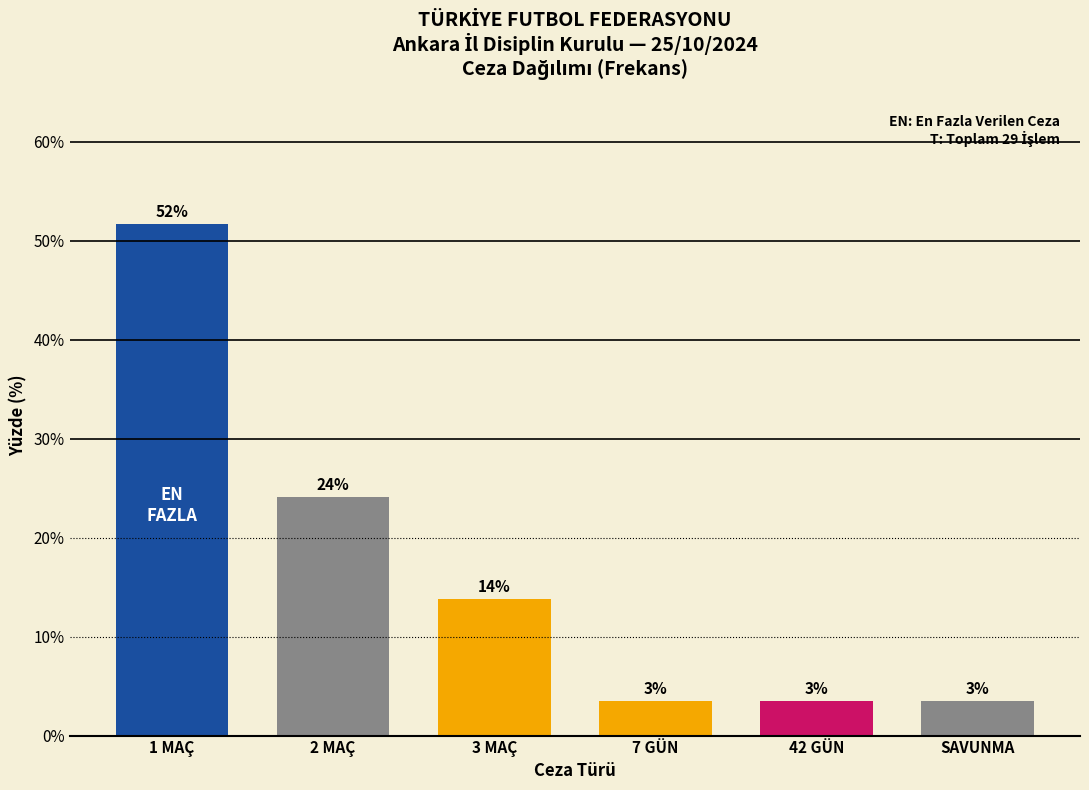

How many bars are there in total?

6